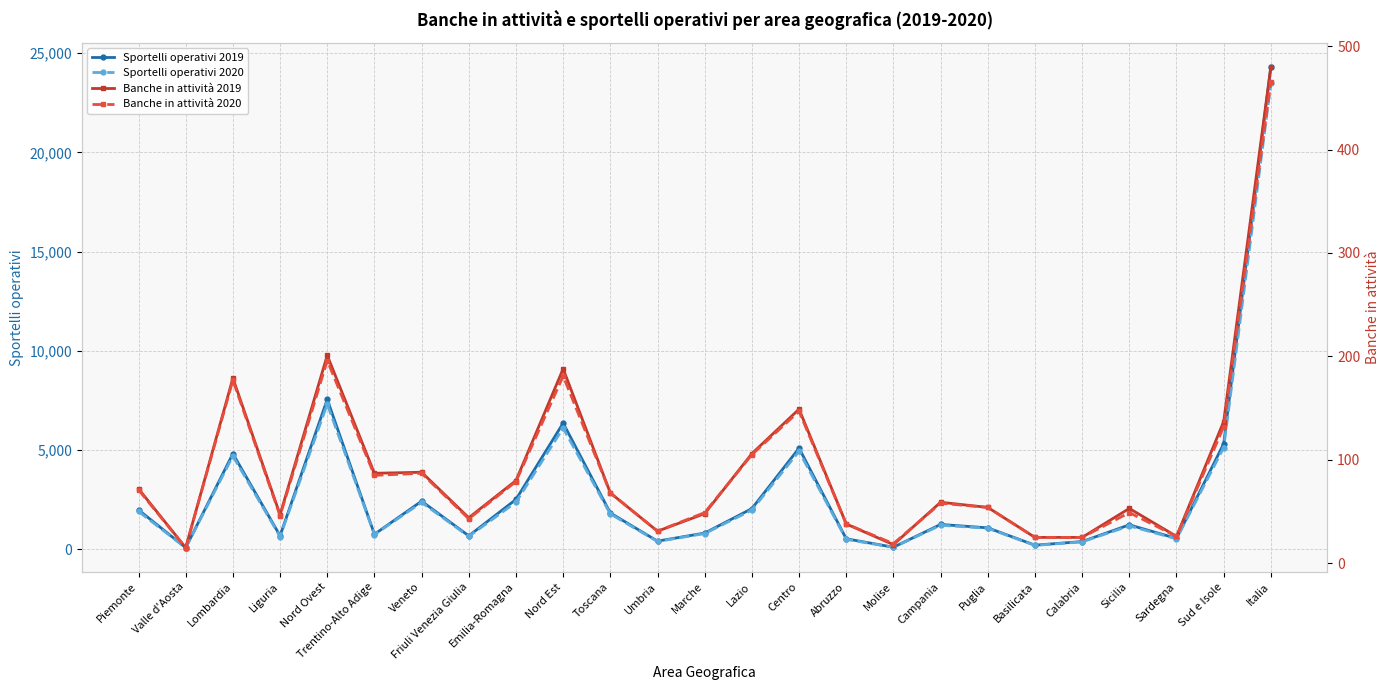

True or false: Banche in attività 2020 has a value of 272 at Nord Ovest.

False